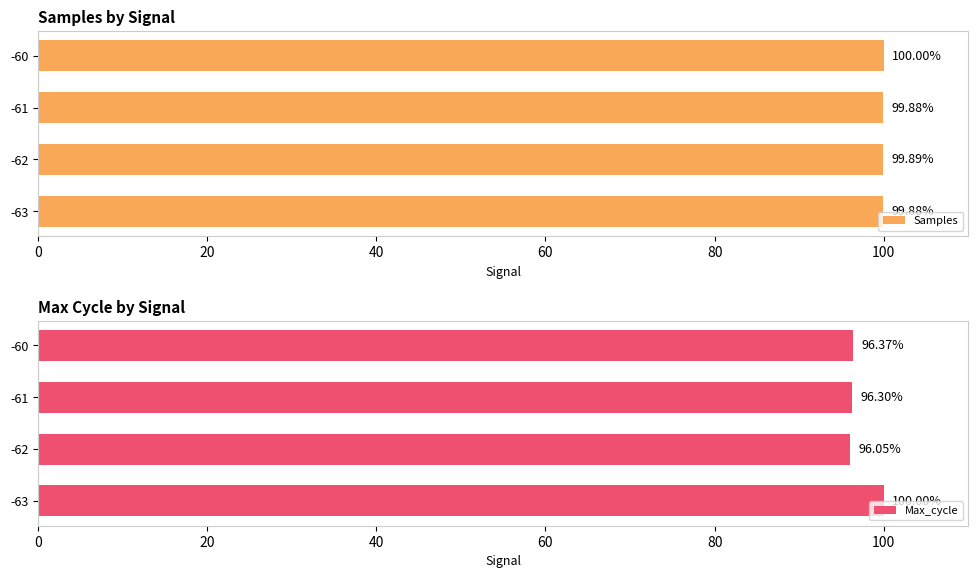

The Samples series shows 99.9 at -62. True or false?

True